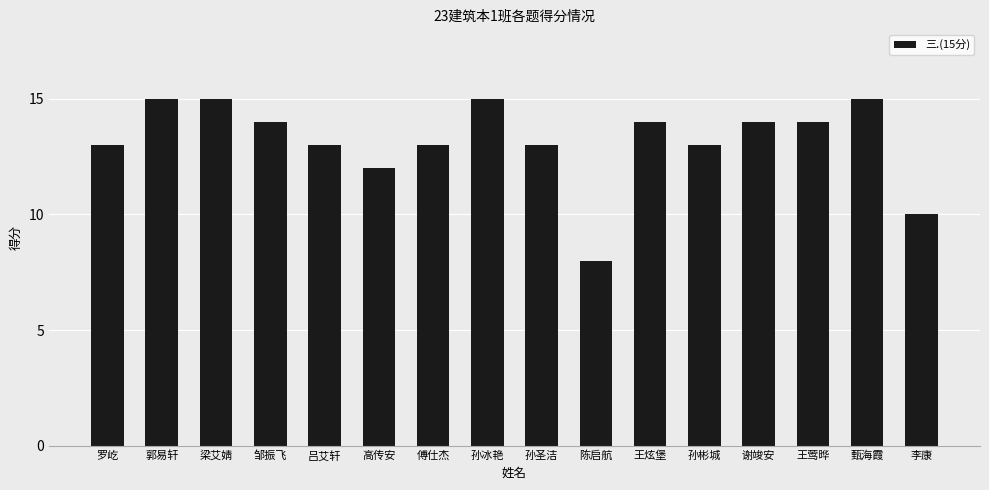

What is the difference between the second highest and second lowest values?

5